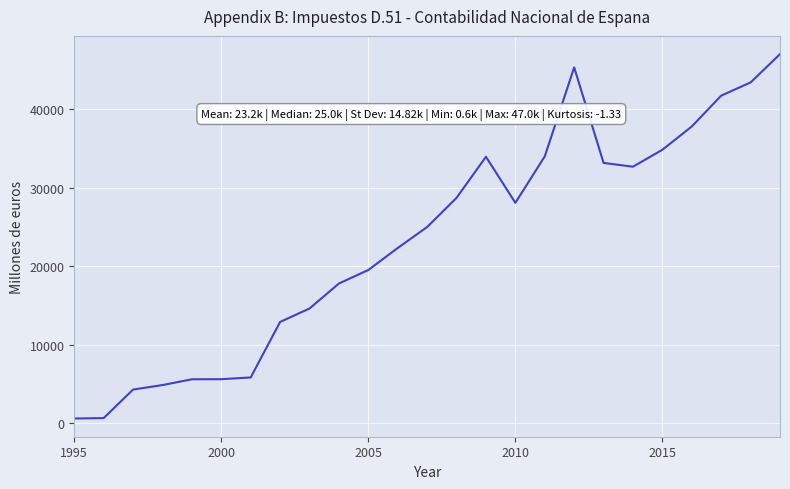

What is the difference between the maximum and minimum values?

46409